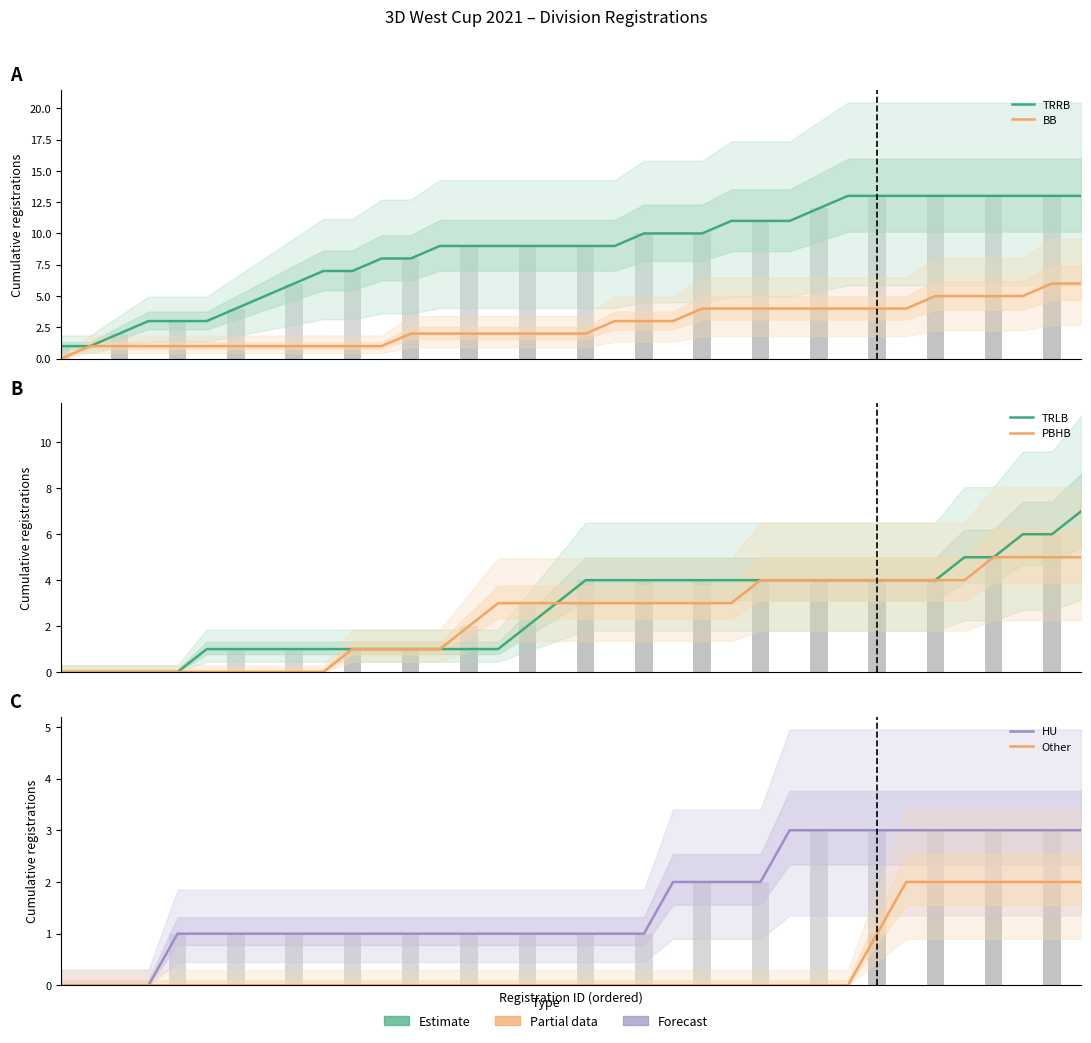

What is the total value across all series at 5?

6